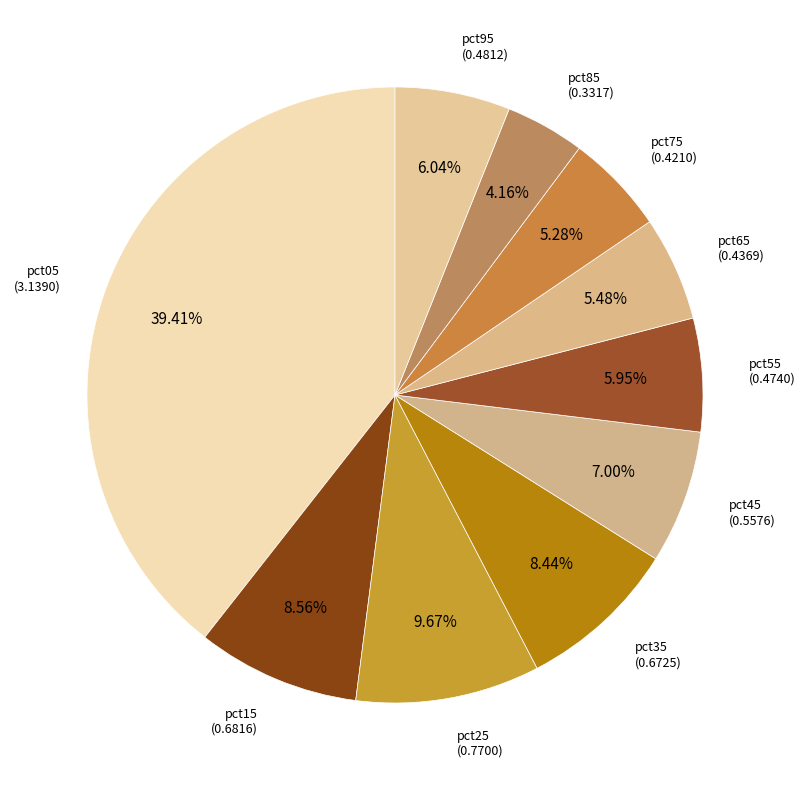

How many slices are in this pie chart?

10